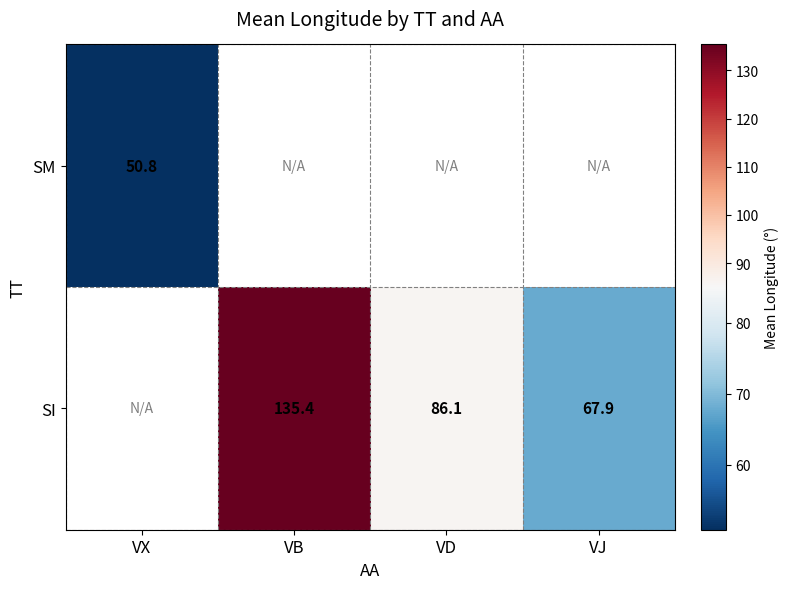

What is the minimum value shown in the chart?

50.8